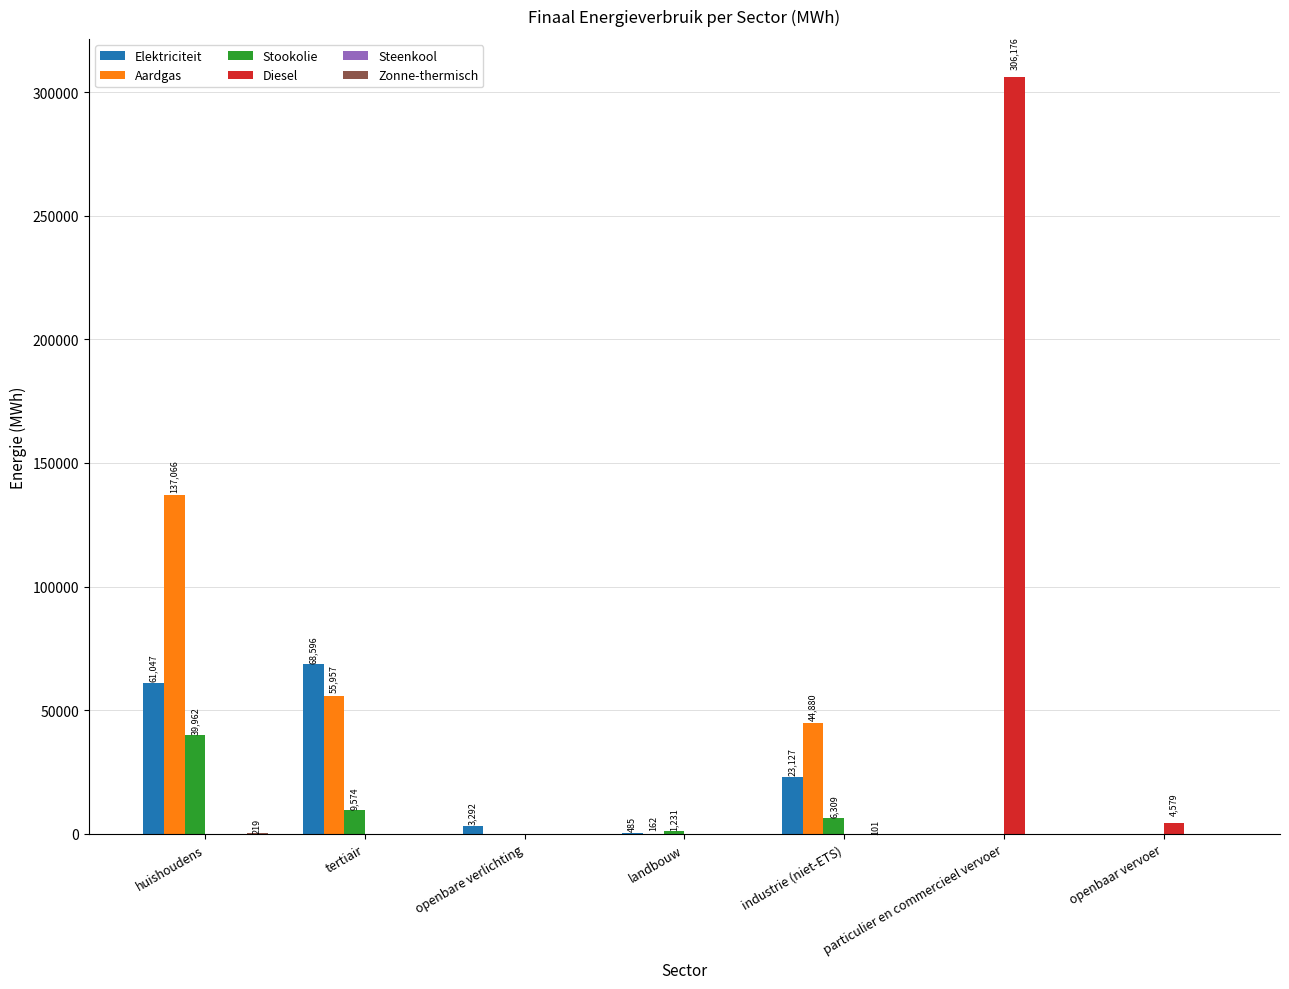

The value of Aardgas at openbare verlichting is 0.0. True or false?

True